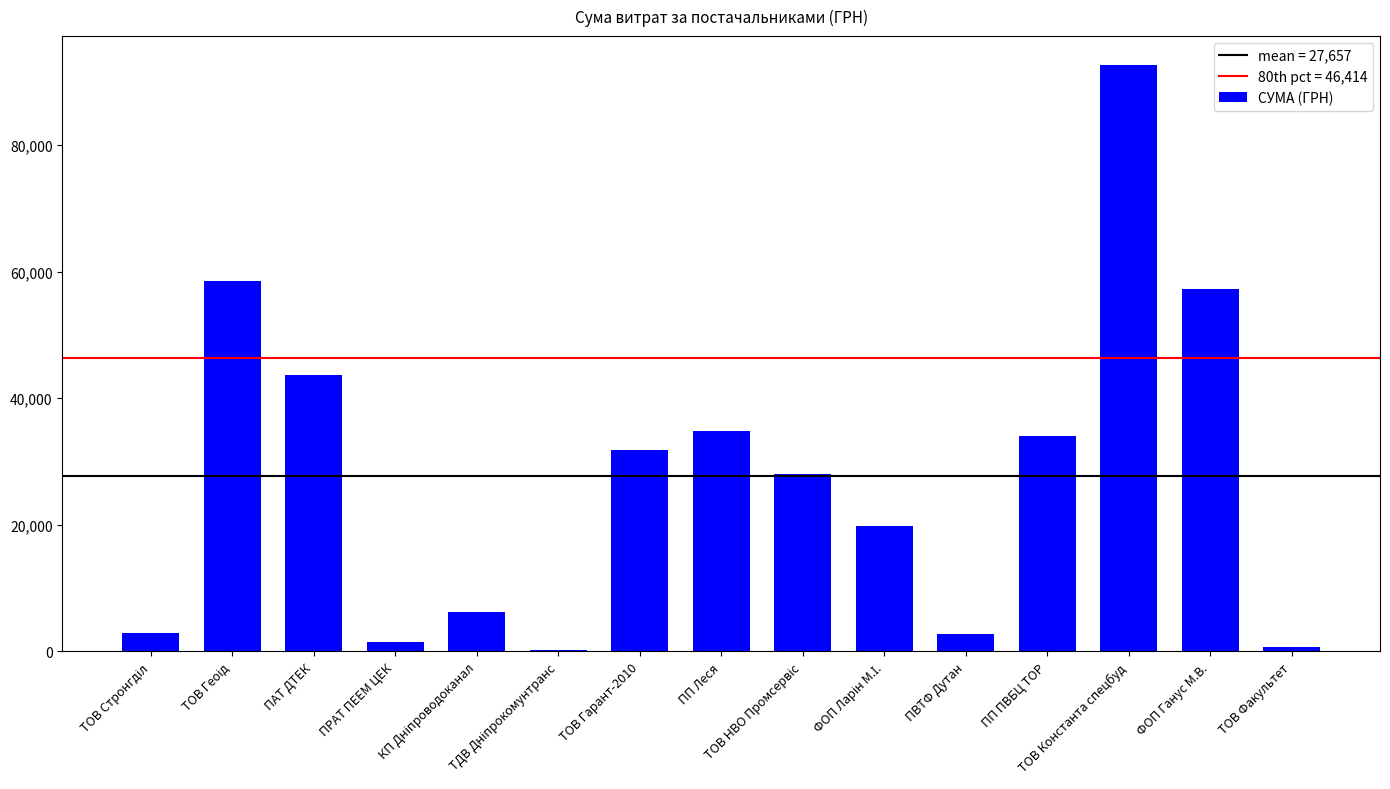

What is the maximum value shown in the chart?

92546.2